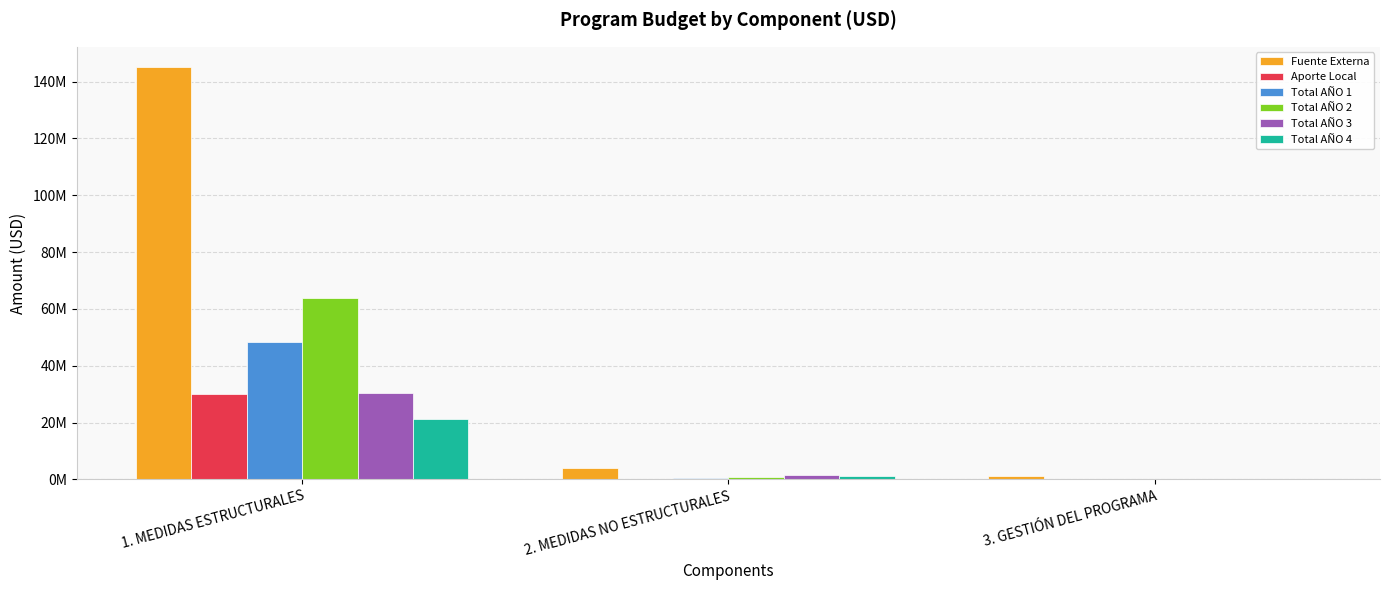

What is the difference between the Aporte Local values at 1. MEDIDAS ESTRUCTURALES and 2. MEDIDAS NO ESTRUCTURALES?

30000000.0